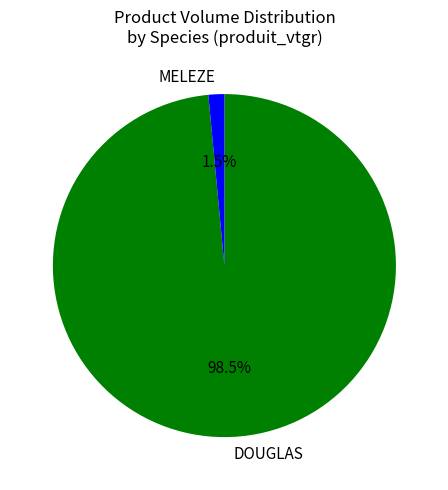

Count the number of slices in the pie.

2